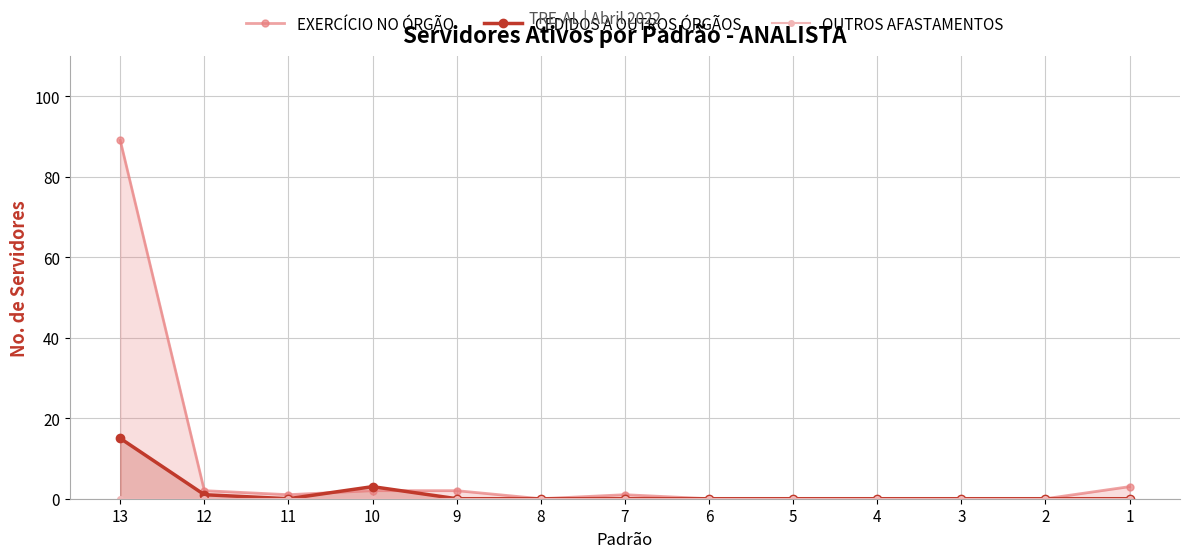

Is the value of OUTROS AFASTAMENTOS at 8 greater than the value of CEDIDOS A OUTROS ÓRGÃOS at 8?

No